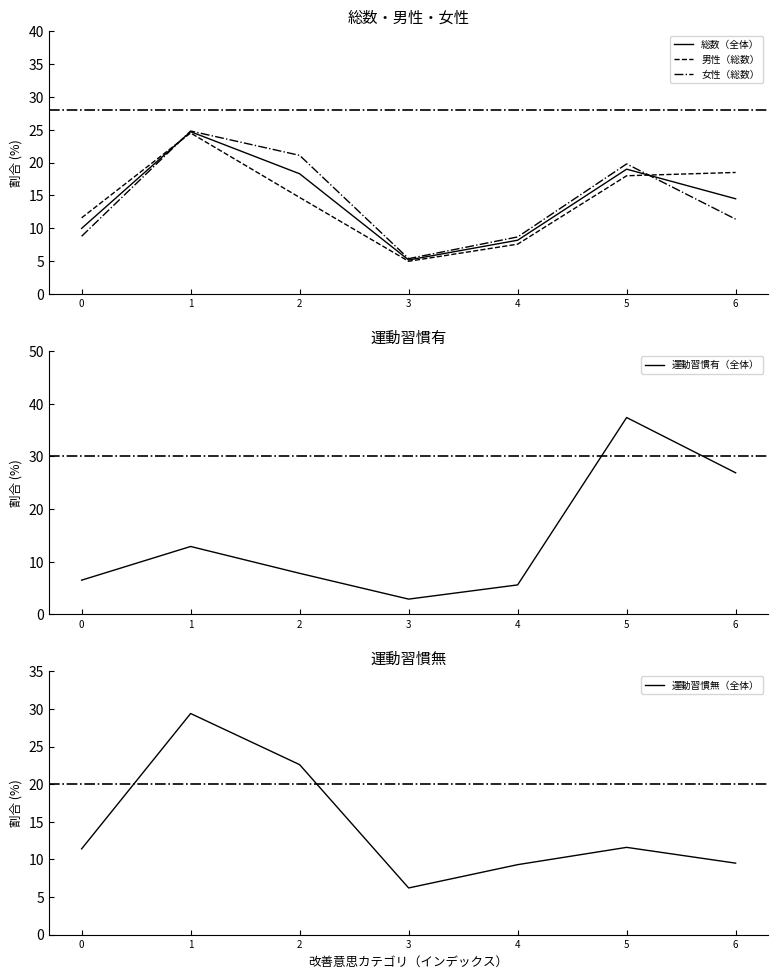

What is the difference between the 運動習慣無（全体） values at 2 and 4?

13.3